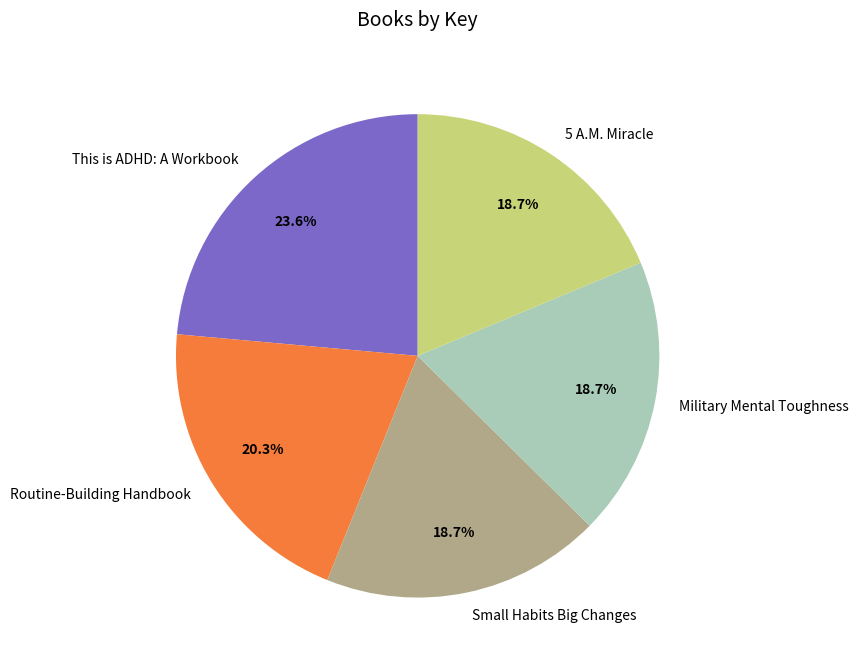

Which category has the biggest portion of the pie?

This is ADHD: A Workbook